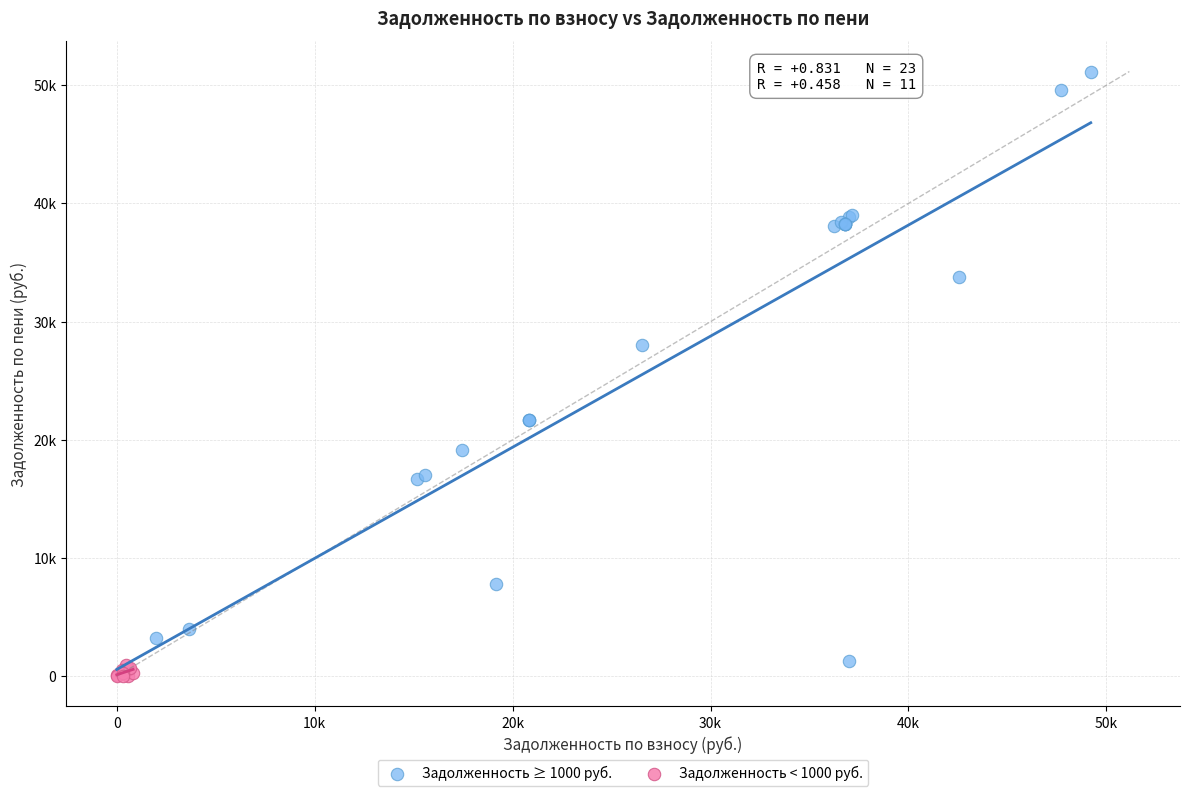

Which series reaches the maximum Y coordinate?

Задолженность ≥ 1000 руб.